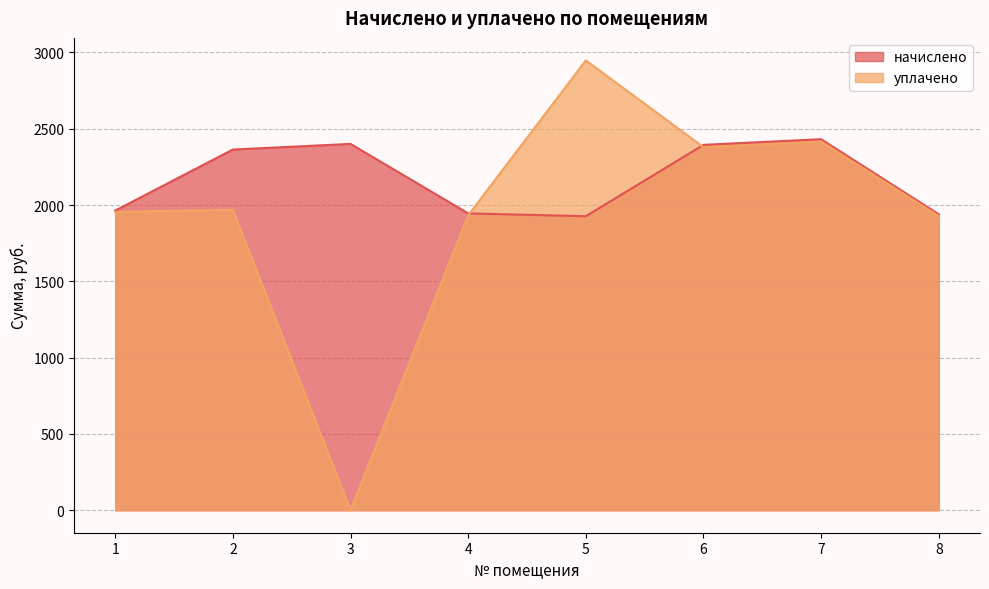

How many values in the уплачено series are below 1968?

4